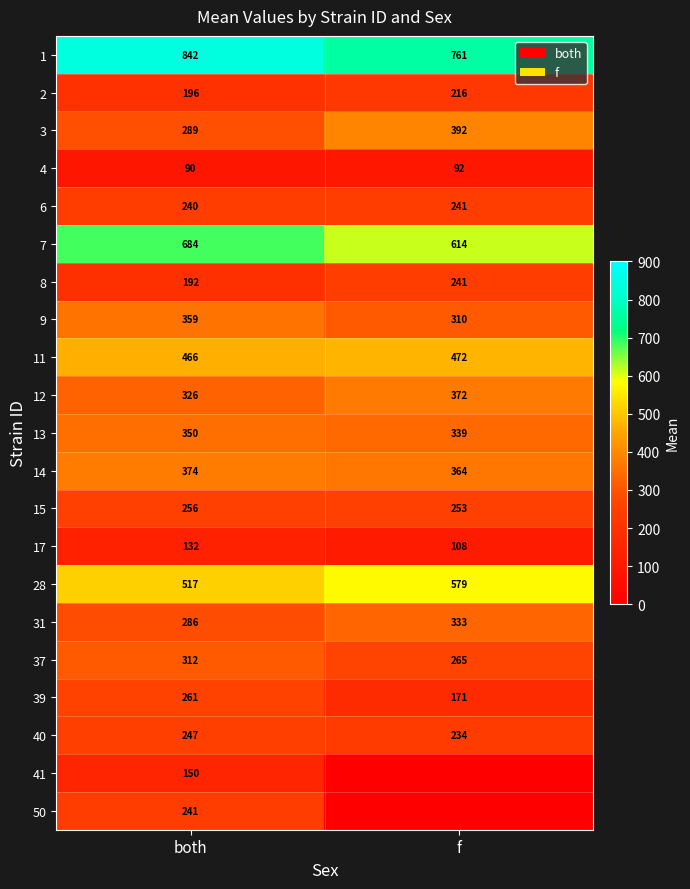

Rank the categories by 12 value from highest to lowest.

f, both